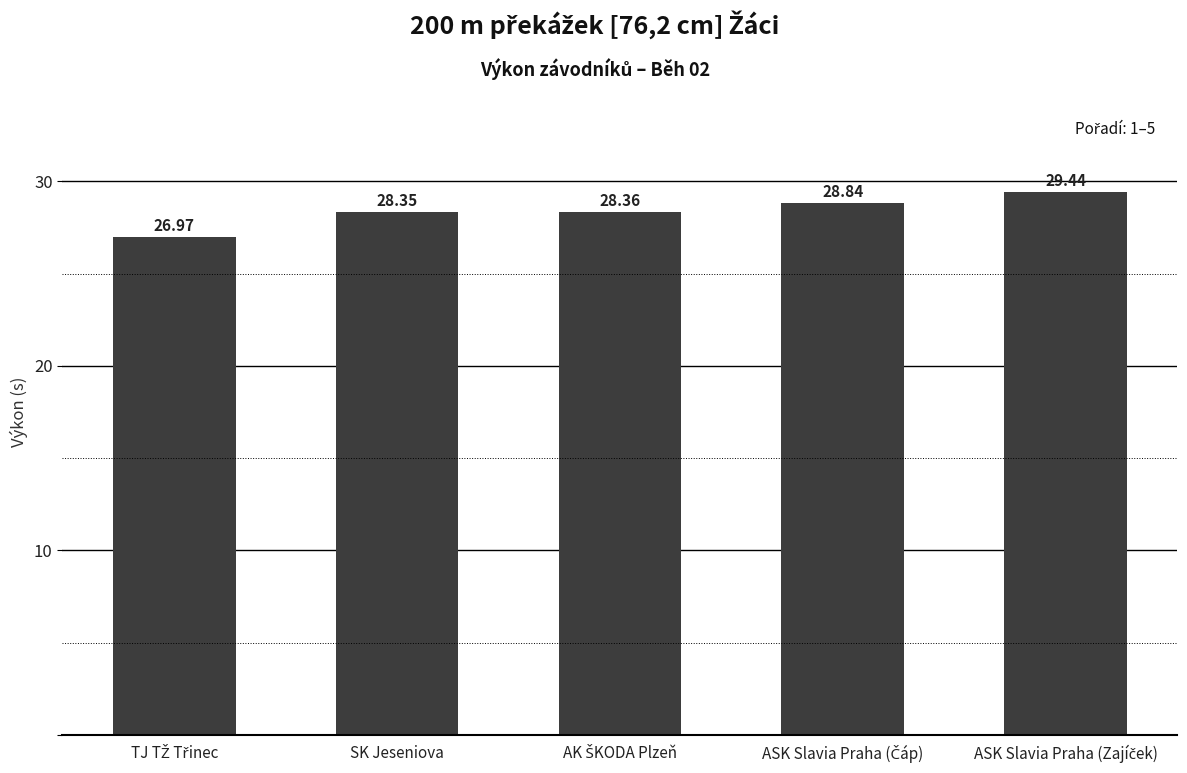

What is the label of the 4th bar from the right?

SK Jeseniova